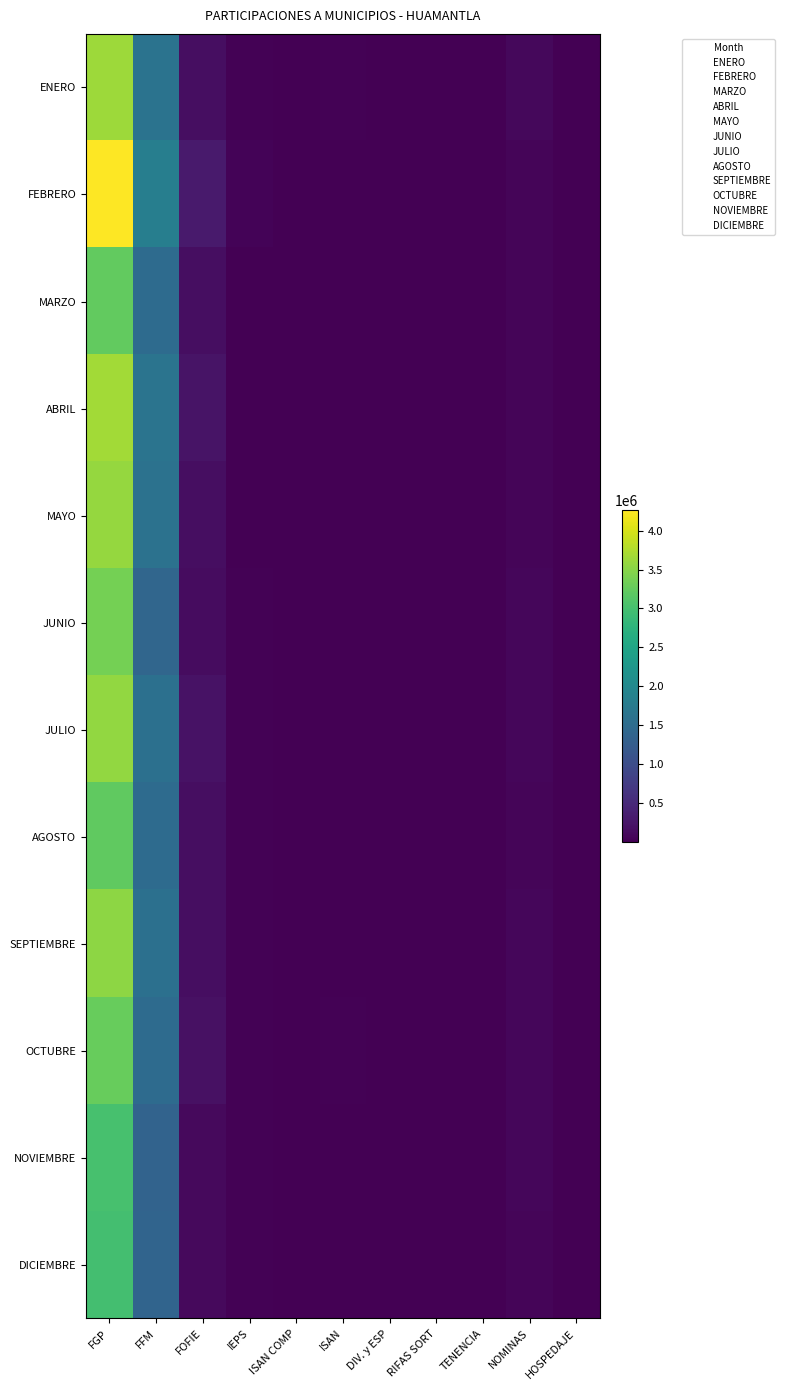

How many data points does each series have?

11